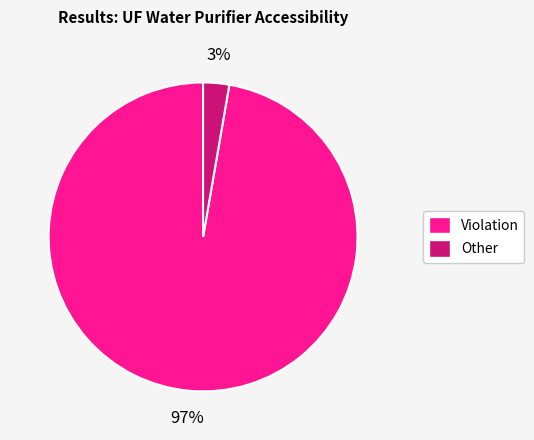

To the nearest percent, what portion does Violation represent?

97%